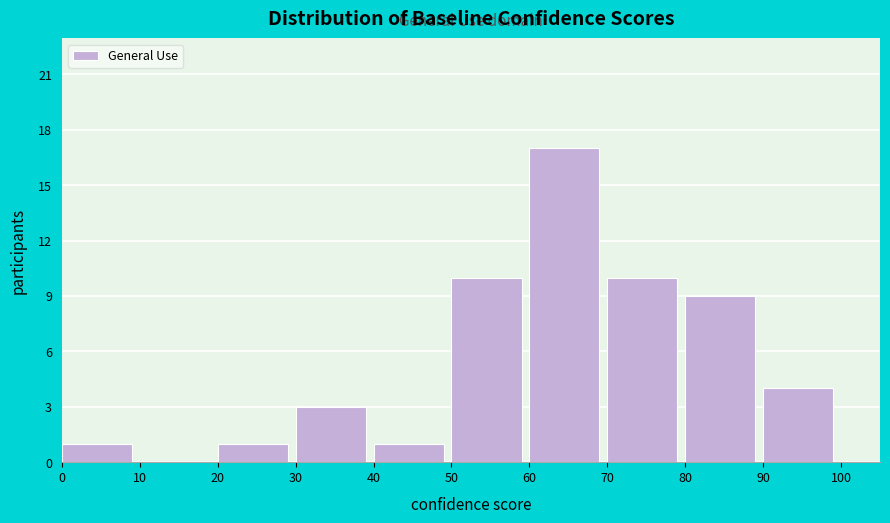

Which range on the x-axis has the tallest bar?

60 to 70